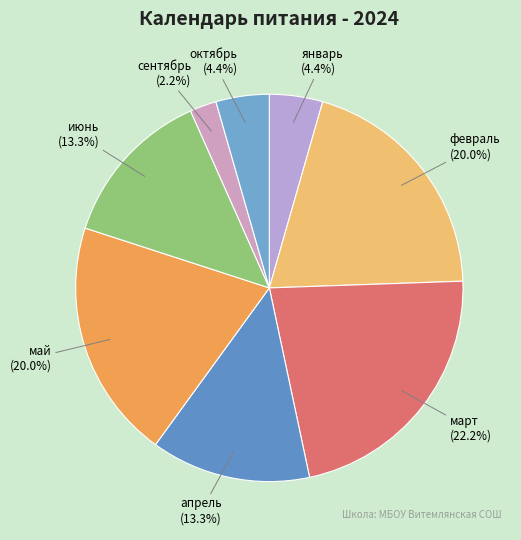

To the nearest percent, what is the average slice percentage?

12%